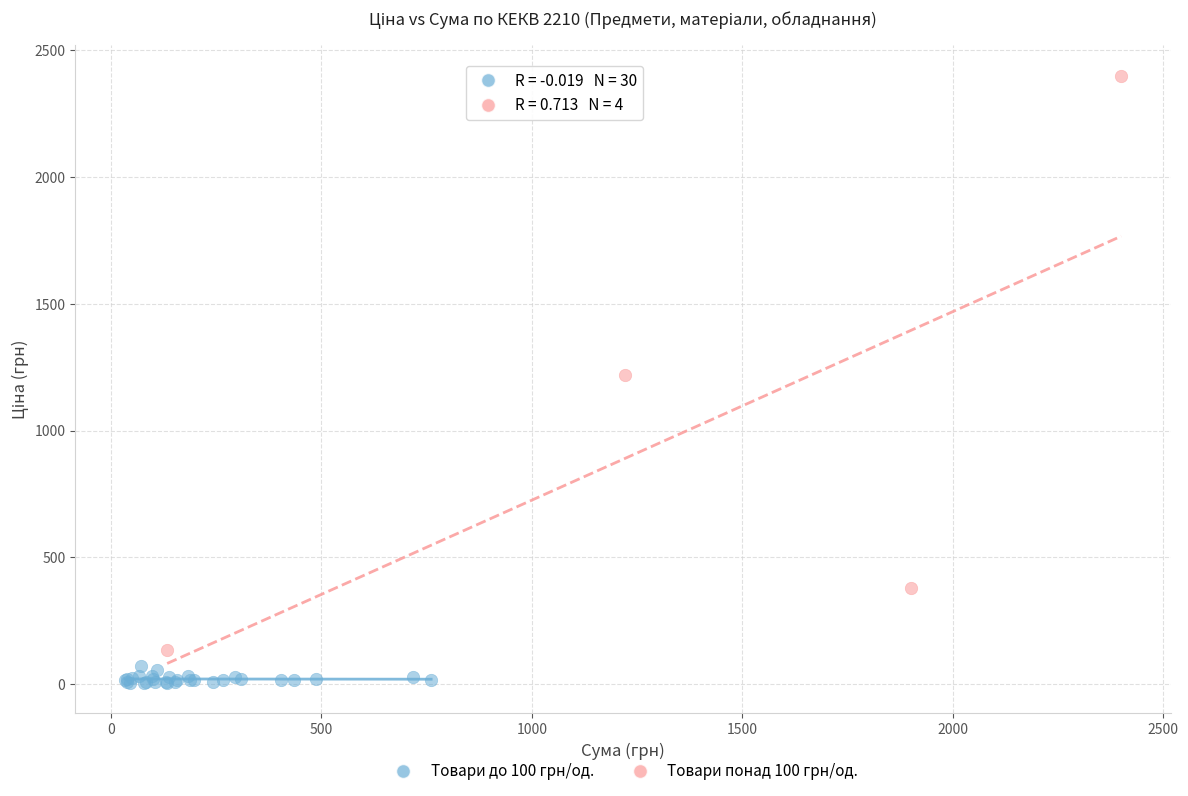

Which series reaches the maximum Y coordinate?

Товари понад 100 грн/од.